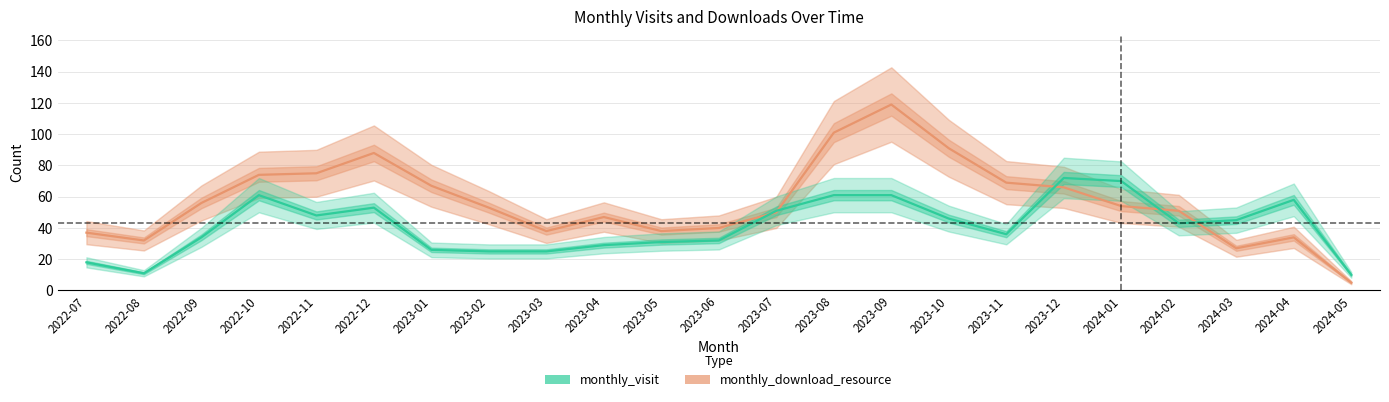

What is the total value across all series at 2024-03?

72